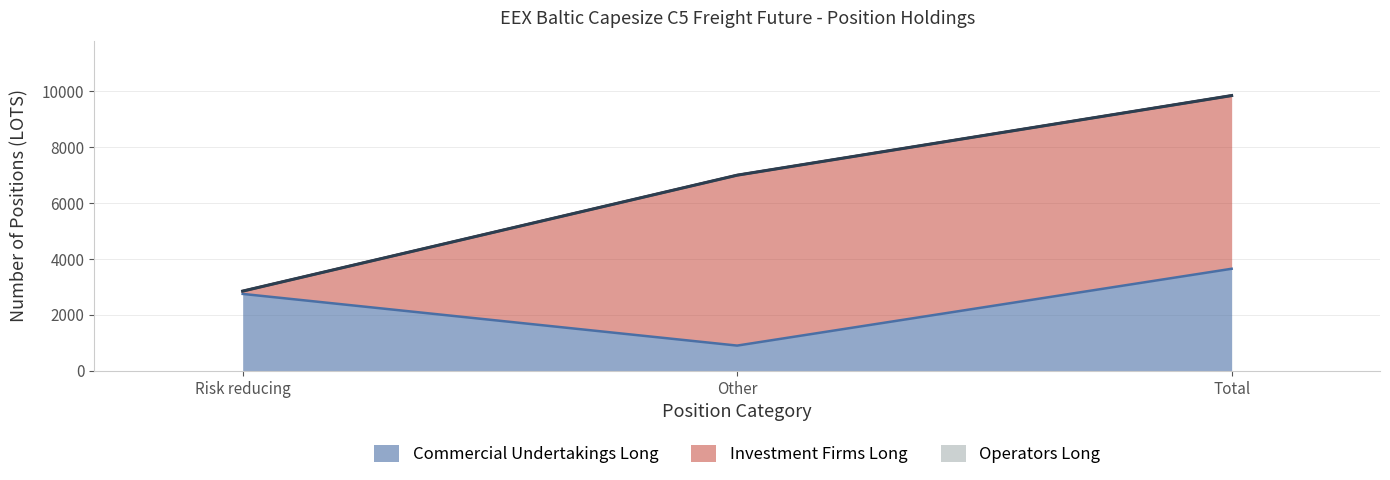

Which label corresponds to the largest value in the chart?

Total